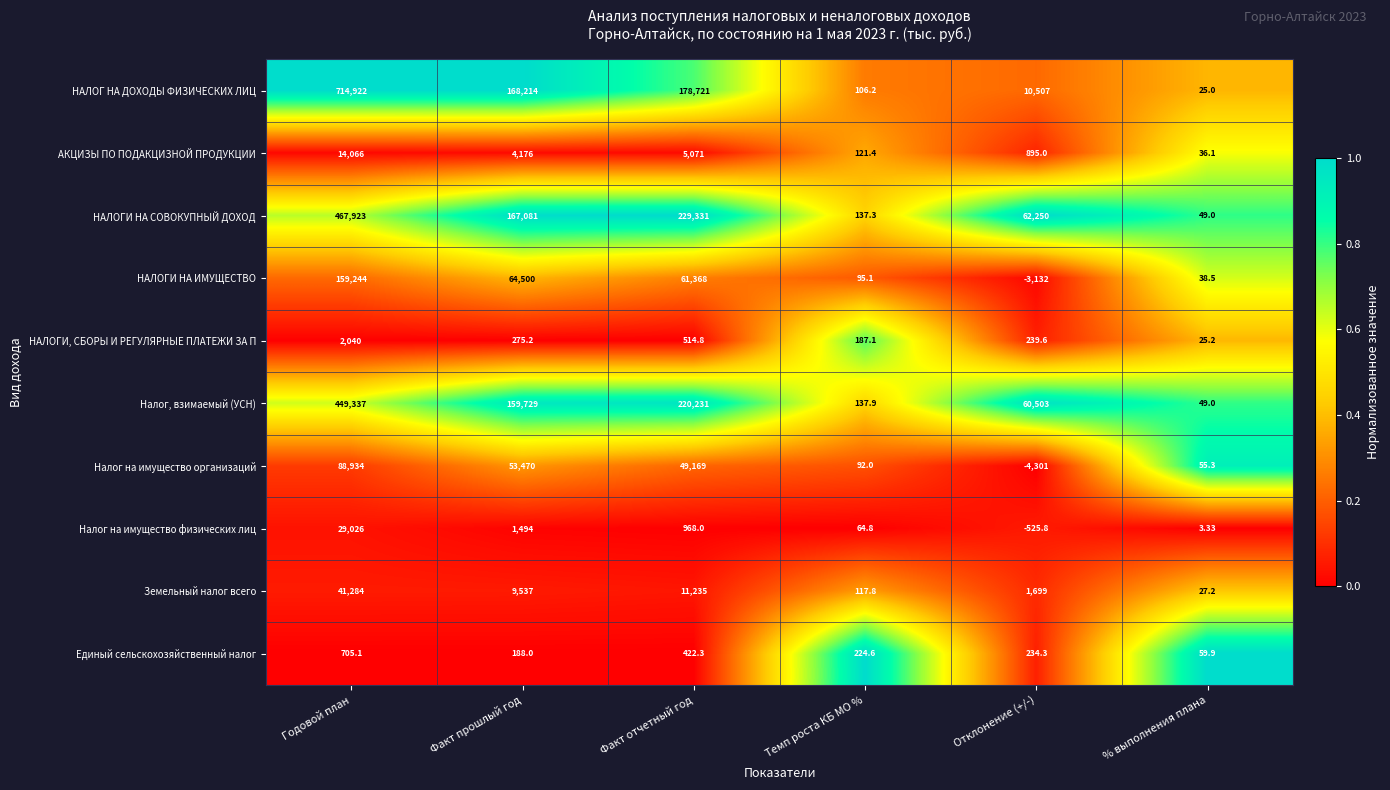

Rank the series at Темп роста КБ МО % from lowest to highest value.

Налог на имущество физических лиц, Налог на имущество организаций, НАЛОГИ НА ИМУЩЕСТВО, НАЛОГ НА ДОХОДЫ ФИЗИЧЕСКИХ ЛИЦ, Земельный налог всего, АКЦИЗЫ ПО ПОДАКЦИЗНОЙ ПРОДУКЦИИ, НАЛОГИ НА СОВОКУПНЫЙ ДОХОД, Налог, взимаемый (УСН), НАЛОГИ, СБОРЫ И РЕГУЛЯРНЫЕ ПЛАТЕЖИ ЗА П, Единый сельскохозяйственный налог